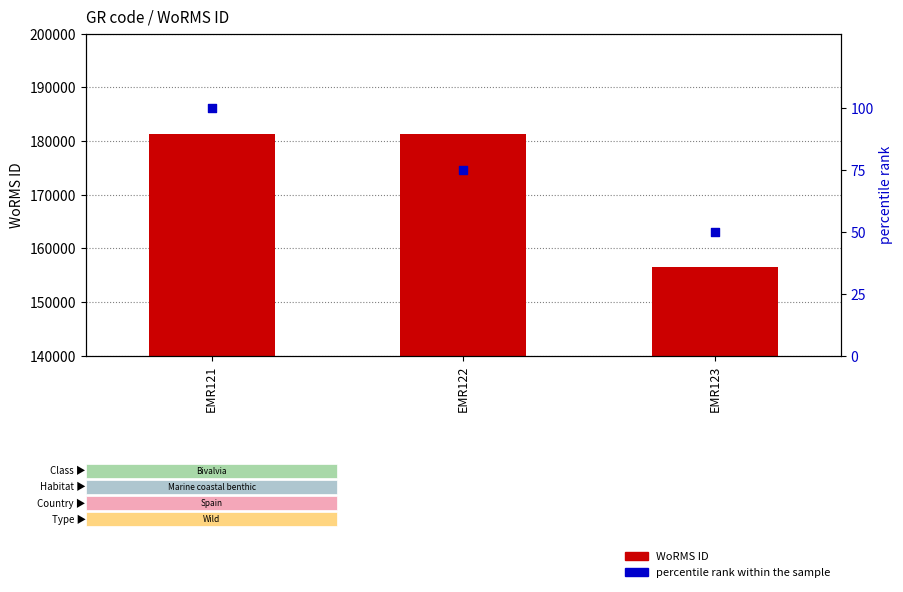

Which series reaches the maximum Y coordinate?

WoRMS ID